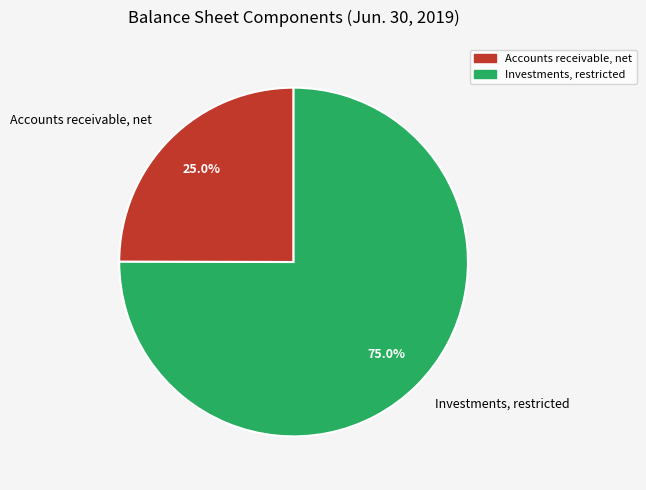

True or false: Accounts receivable, net accounts for 14% of the total.

False